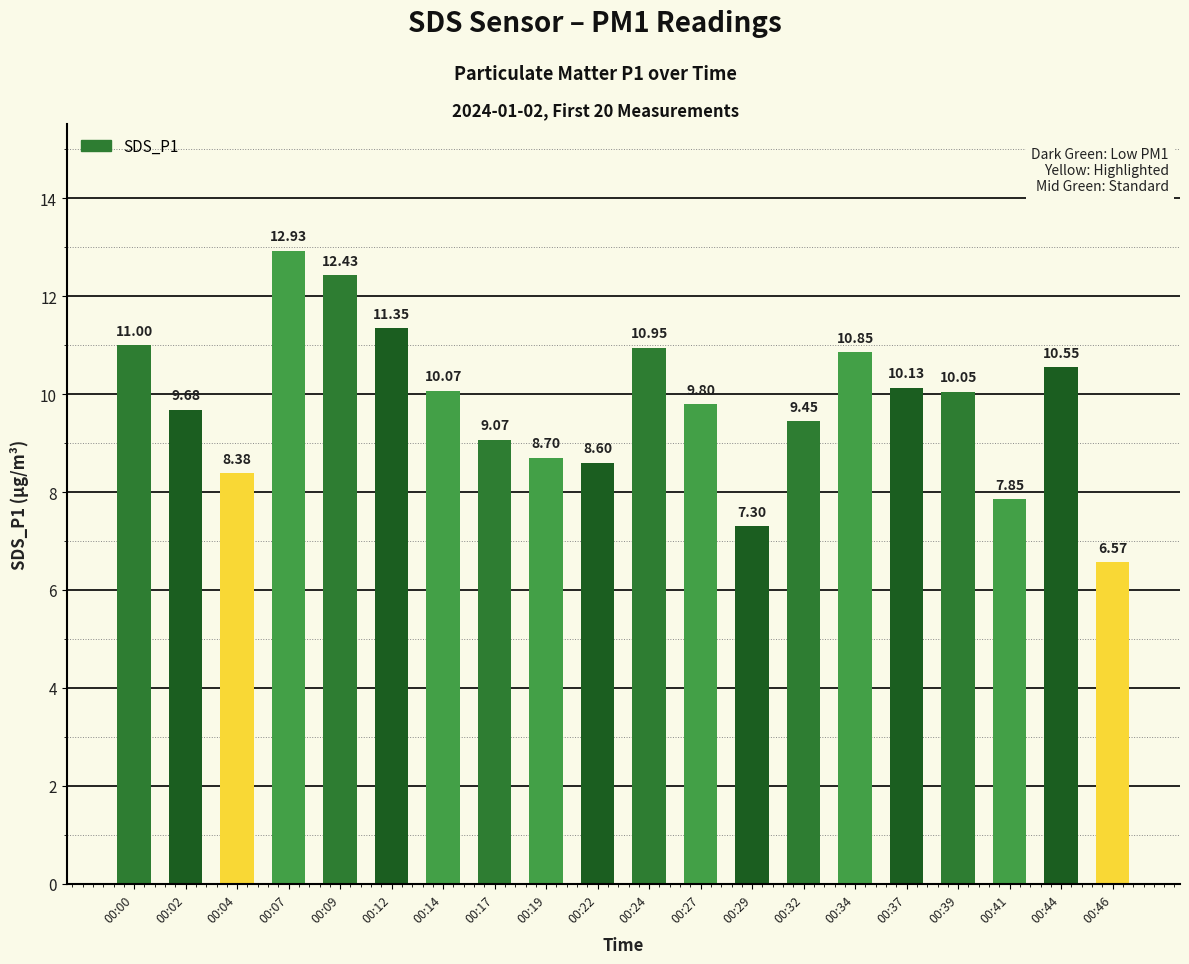

Where is the data nearest to the value 9?

00:17